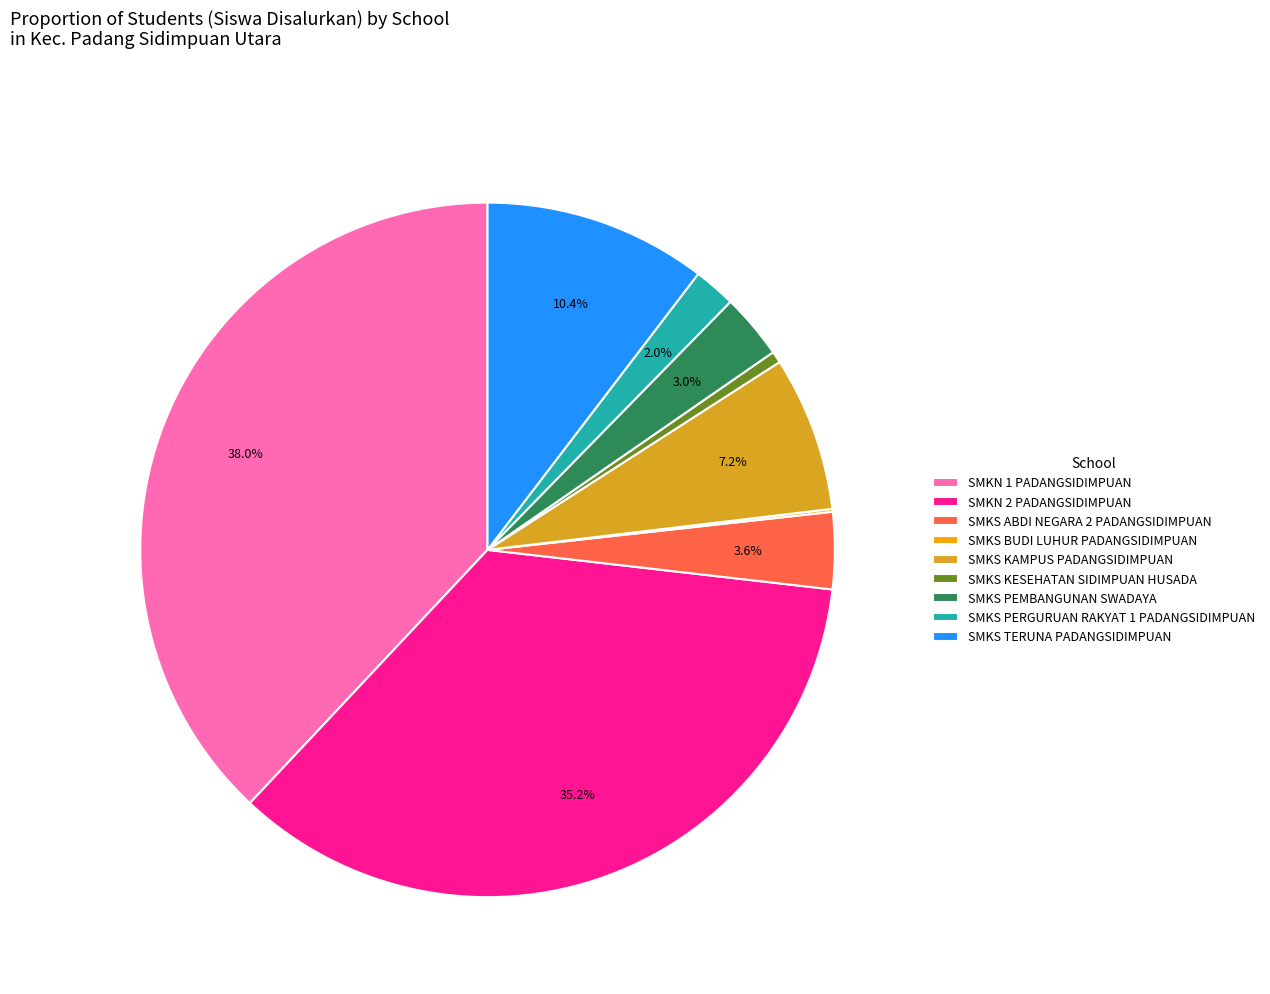

Combined, do SMKS KESEHATAN SIDIMPUAN HUSADA and SMKS TERUNA PADANGSIDIMPUAN account for over 50%?

No